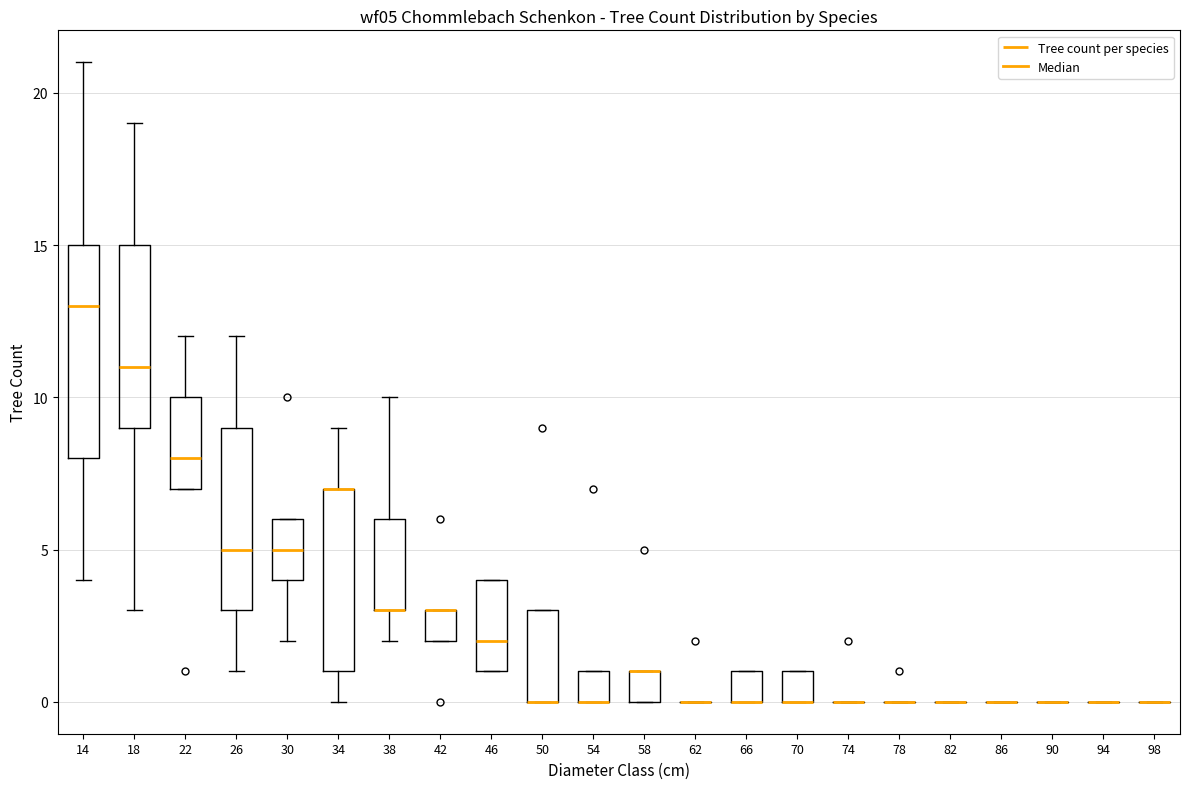

Reading left to right, read every box against the y-axis: the position of its median line, the range the box covers, and the ends of its whiskers. The values are not printed on the chart, so give them approximately, as read against the axis.

14: median 13, box 8 to 15, whiskers 4 to 21
18: median 11, box 9 to 15, whiskers 3 to 19
22: median 8, box 7 to 10, whiskers 7 to 12
26: median 5, box 3 to 9, whiskers 1 to 12
30: median 5, box 4 to 6, whiskers 2 to 6
34: median 7 (drawn on the box's upper edge), box 1 to 7, whiskers 0 to 9
38: median 3 (drawn on the box's lower edge), box 3 to 6, whiskers 2 to 10
42: median 3 (drawn on the box's upper edge), box 2 to 3, whiskers 2 to 3
46: median 2, box 1 to 4, whiskers 1 to 4
50: median 0 (drawn on the box's lower edge), box 0 to 3, whiskers 0 to 3
54: median 0 (drawn on the box's lower edge), box 0 to 1, whiskers 0 to 1
58: median 1 (drawn on the box's upper edge), box 0 to 1, whiskers 0 to 1
62: box collapsed to a line at 0, whiskers 0 to 0
66: median 0 (drawn on the box's lower edge), box 0 to 1, whiskers 0 to 1
70: median 0 (drawn on the box's lower edge), box 0 to 1, whiskers 0 to 1
74: box collapsed to a line at 0, whiskers 0 to 0
78: box collapsed to a line at 0, whiskers 0 to 0
82: box collapsed to a line at 0, whiskers 0 to 0
86: box collapsed to a line at 0, whiskers 0 to 0
90: box collapsed to a line at 0, whiskers 0 to 0
94: box collapsed to a line at 0, whiskers 0 to 0
98: box collapsed to a line at 0, whiskers 0 to 0